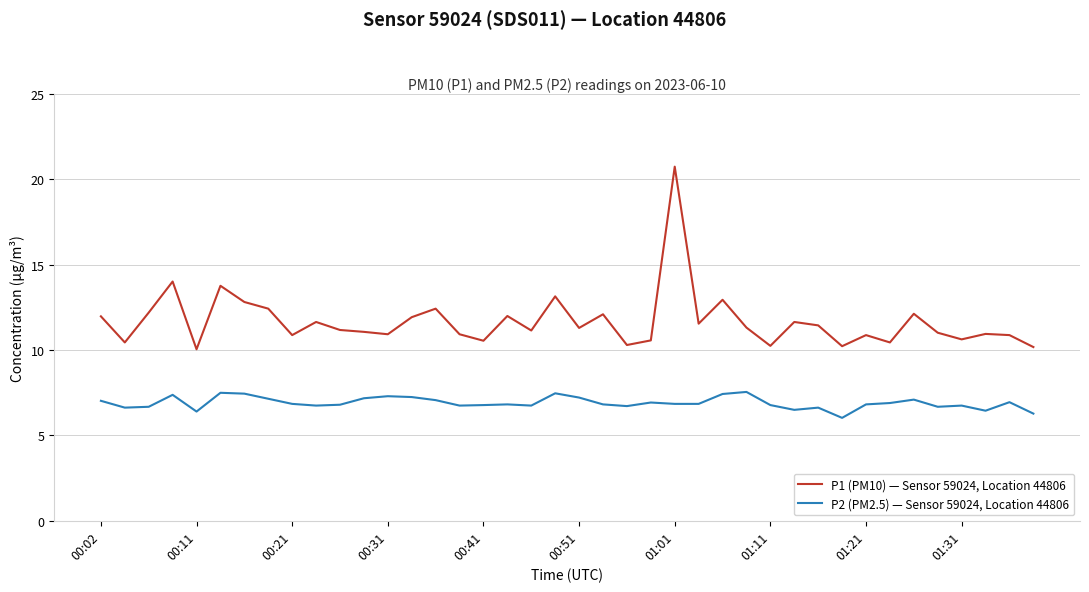

What are all the series names shown in the legend?

P1 (PM10) — Sensor 59024, Location 44806, P2 (PM2.5) — Sensor 59024, Location 44806